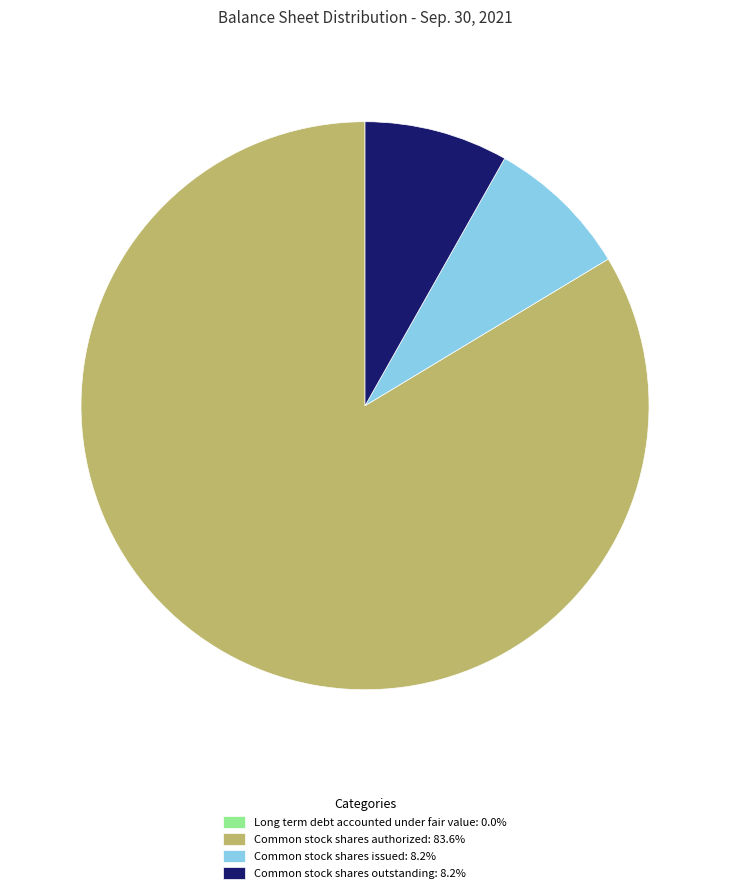

Does Common stock shares authorized: 83.6% account for over 50% of the chart?

Yes